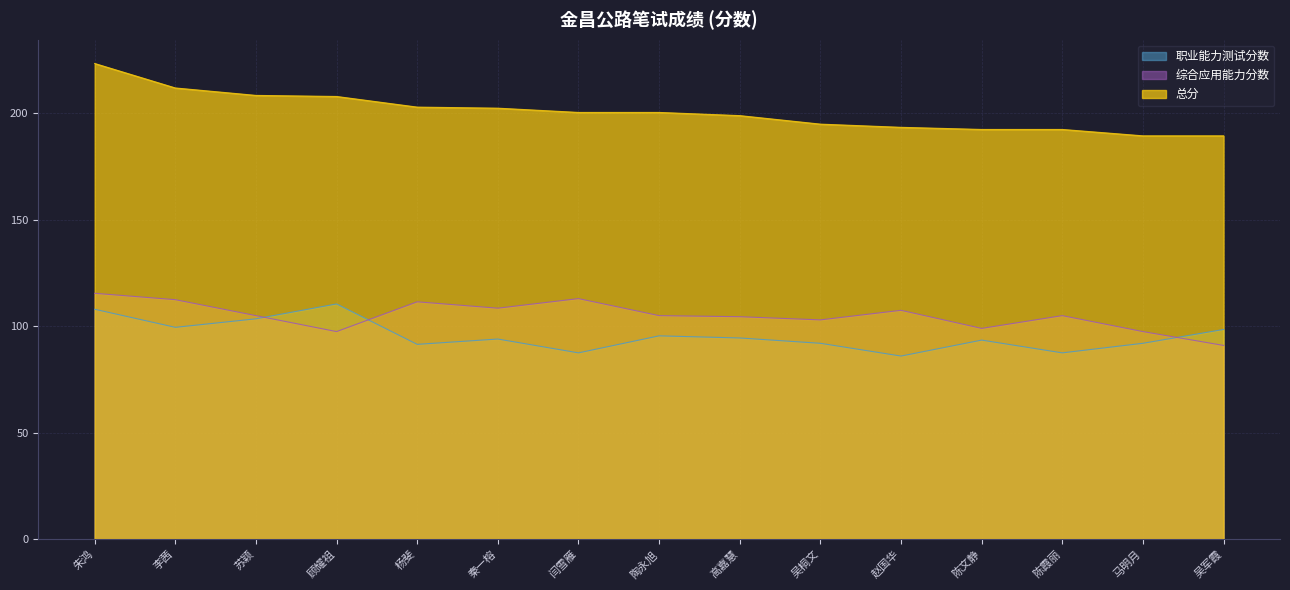

True or false: 综合应用能力分数 and 总分 cross at least once.

False